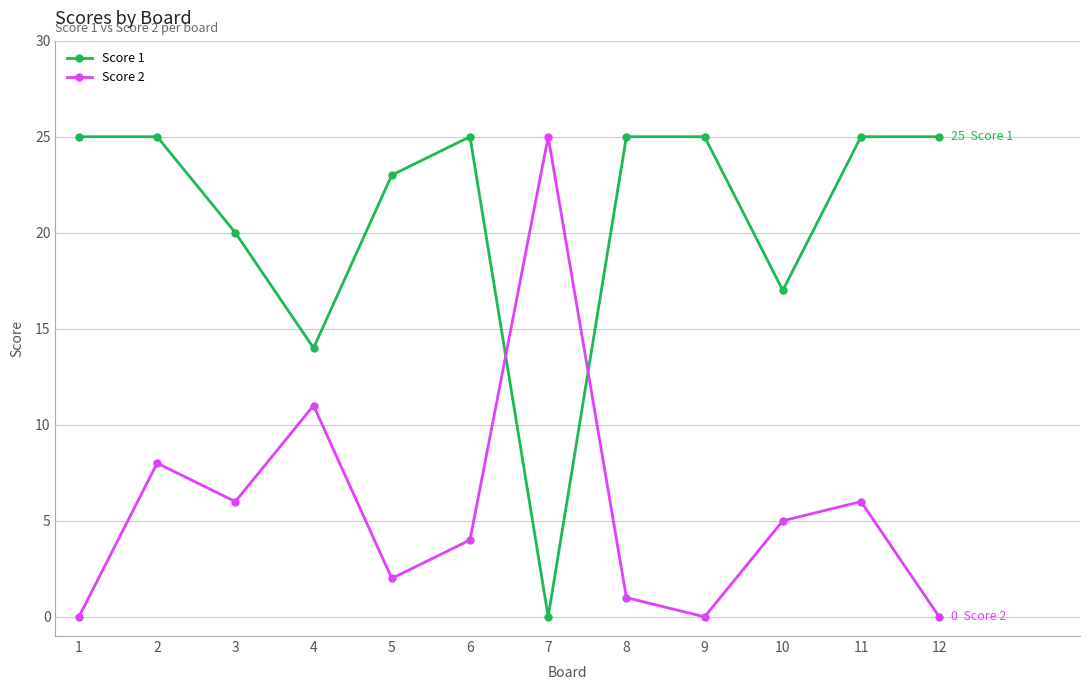

Where do Score 1 and Score 2 first cross each other?

6 and 7